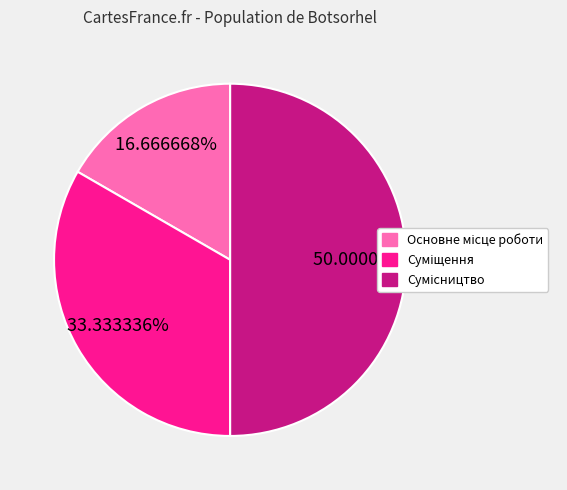

The Сумісництво slice represents 50% of the pie. True or false?

True